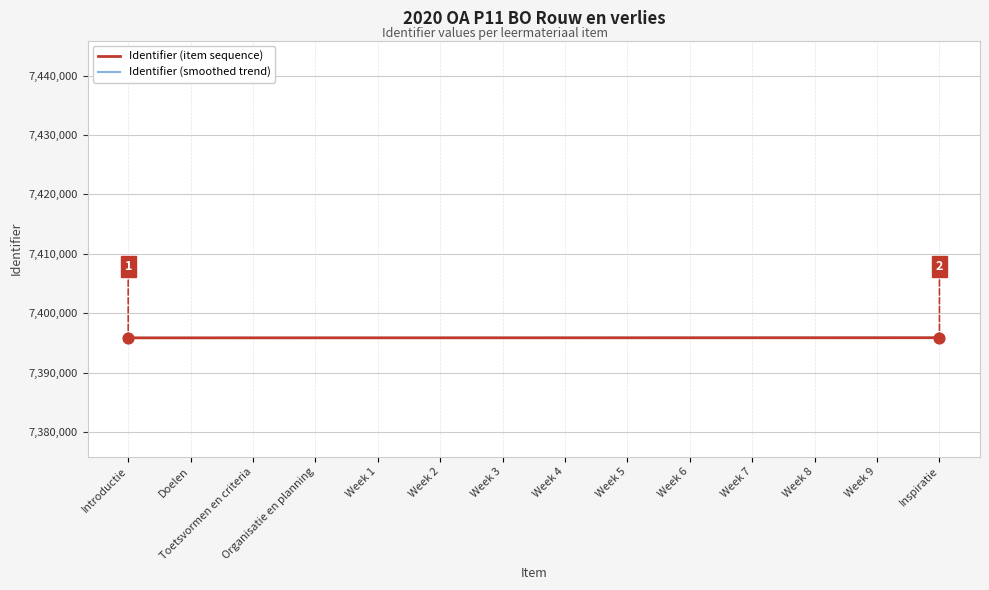

The Identifier (item sequence) series shows 7395878 at Inspiratie. True or false?

True